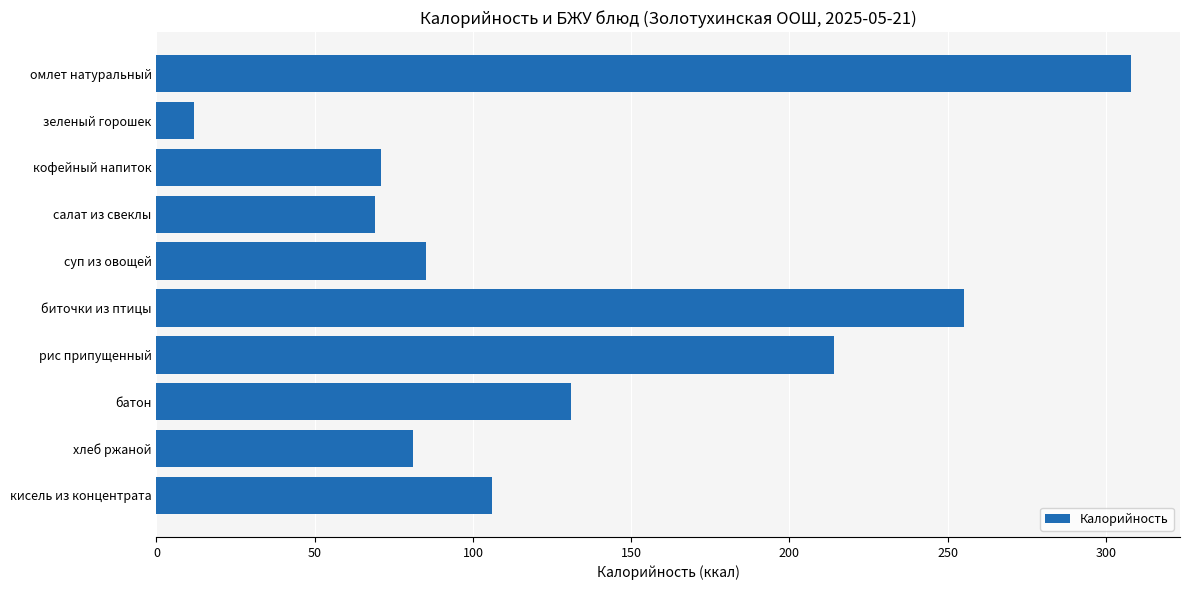

What is the change in value from салат из свеклы to хлеб ржаной?

+12.0